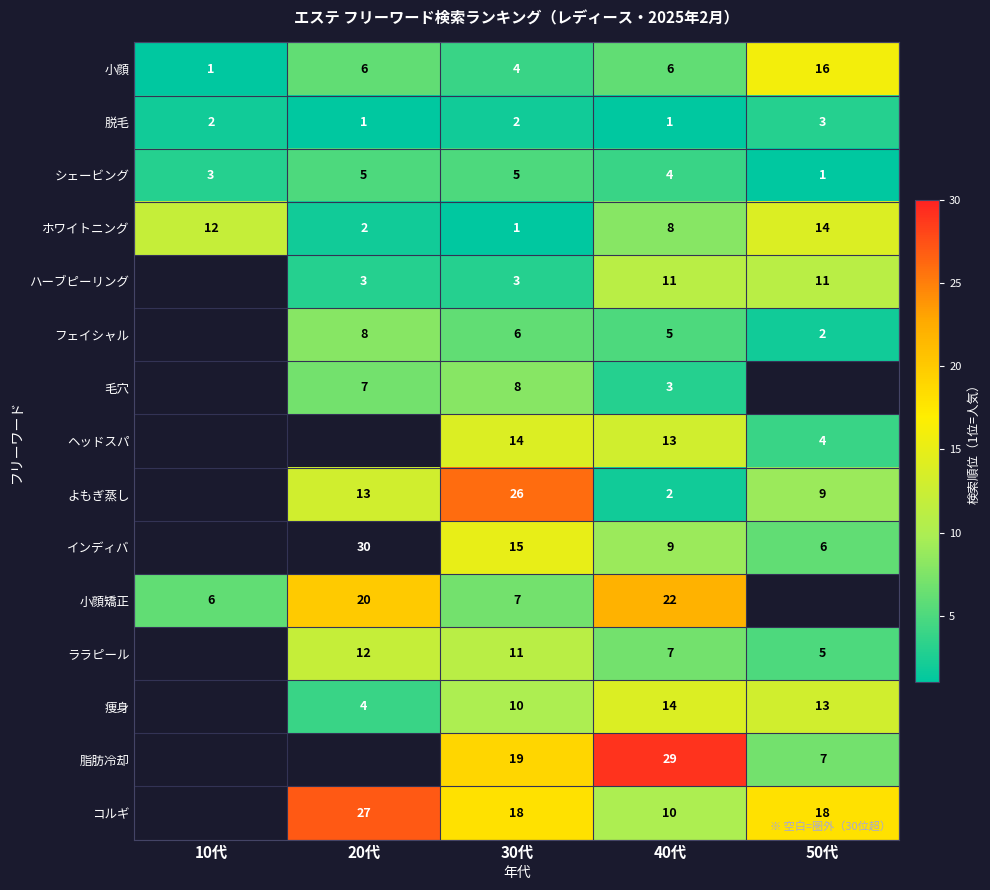

Is the value of コルギ at 50代 greater than the value of シェービング at 20代?

Yes